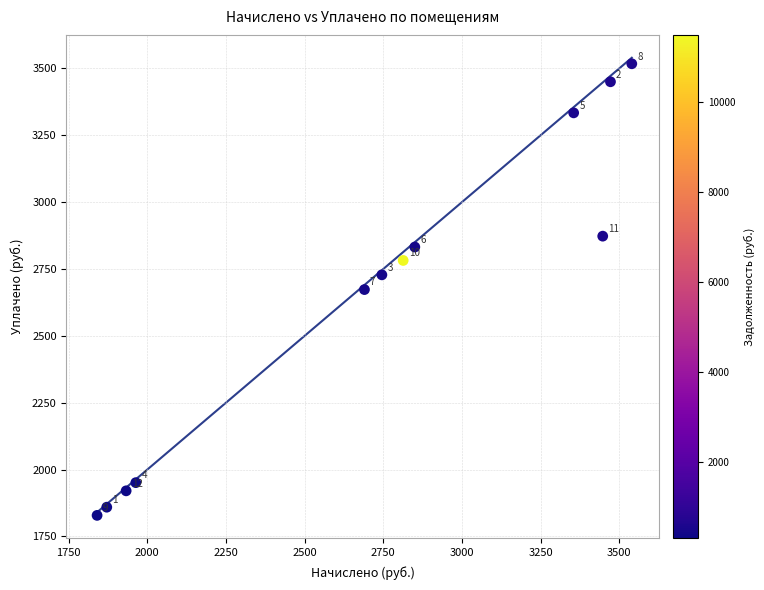

What Y value in the scatter plot is closest to 2673?

2673.1